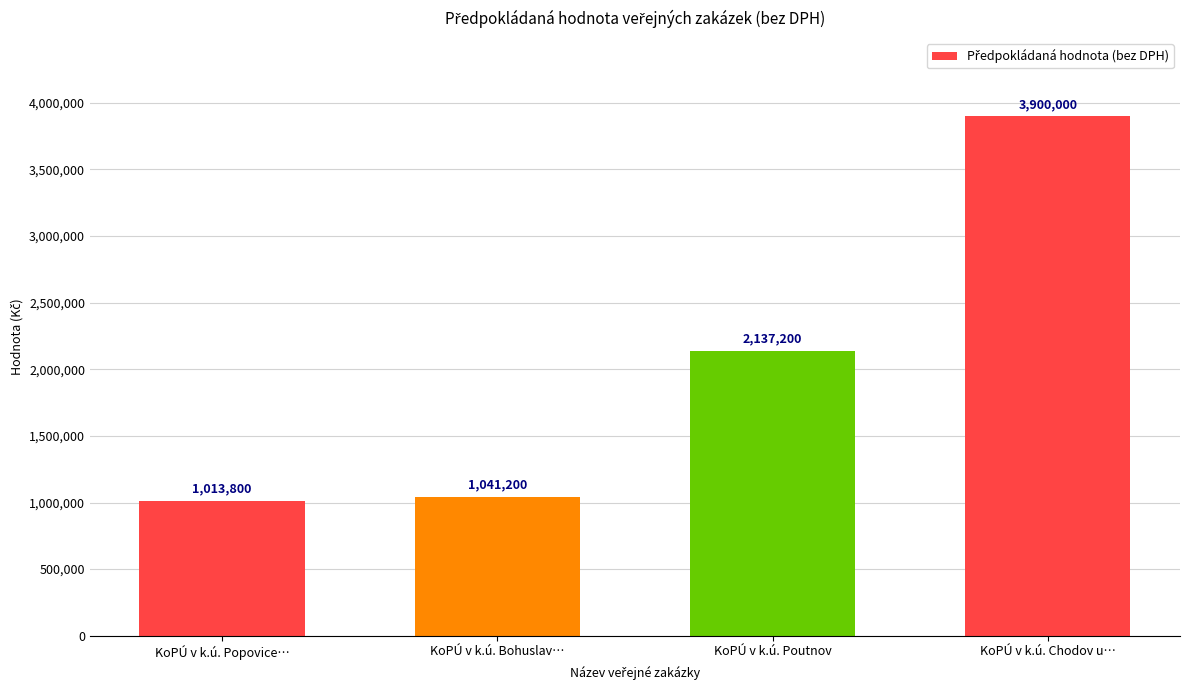

What position from the left is KoPÚ v k.ú. Popovice…?

1